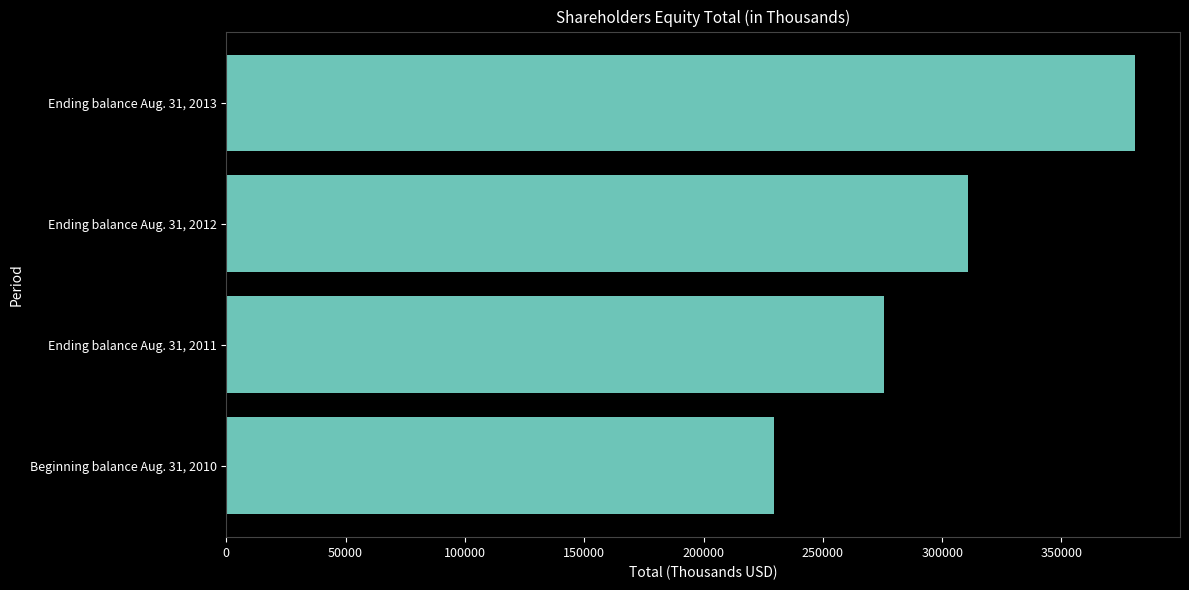

What is the ratio of the value at Beginning balance Aug. 31, 2010 to the value at Ending balance Aug. 31, 2013?

0.6